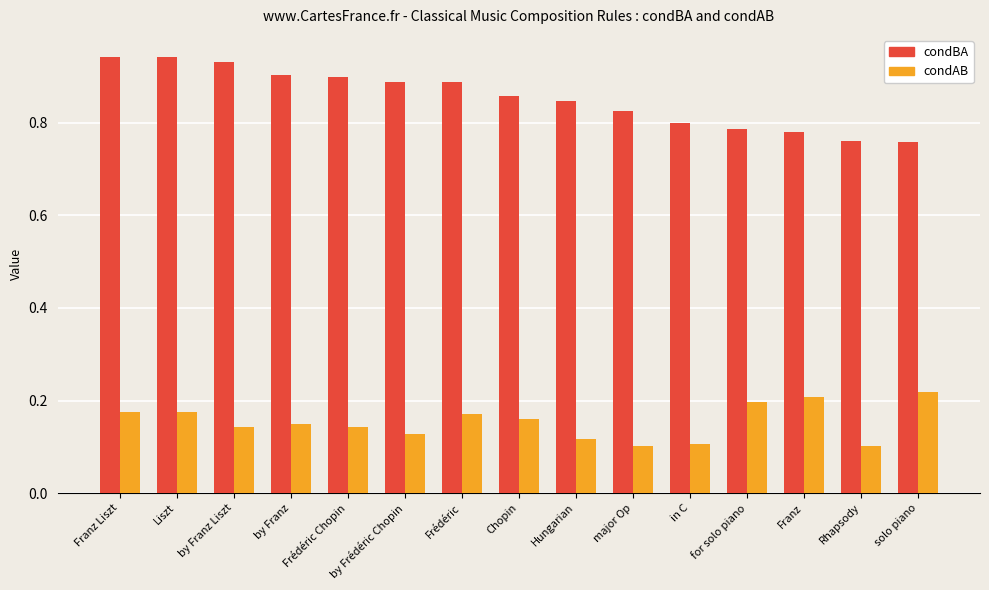

What is the sum of all condAB values?

2.3